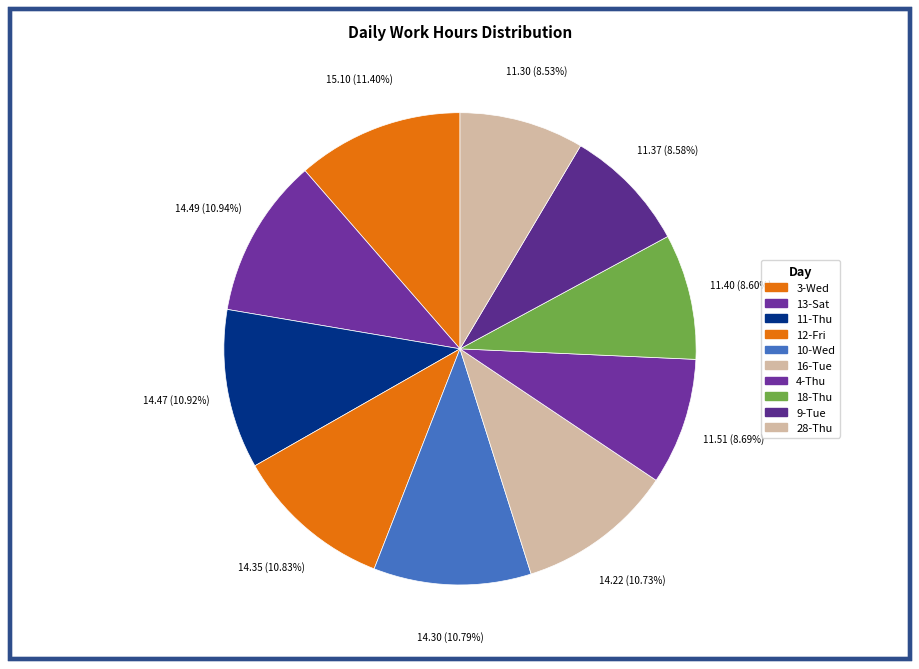

How many slices are in this pie chart?

10